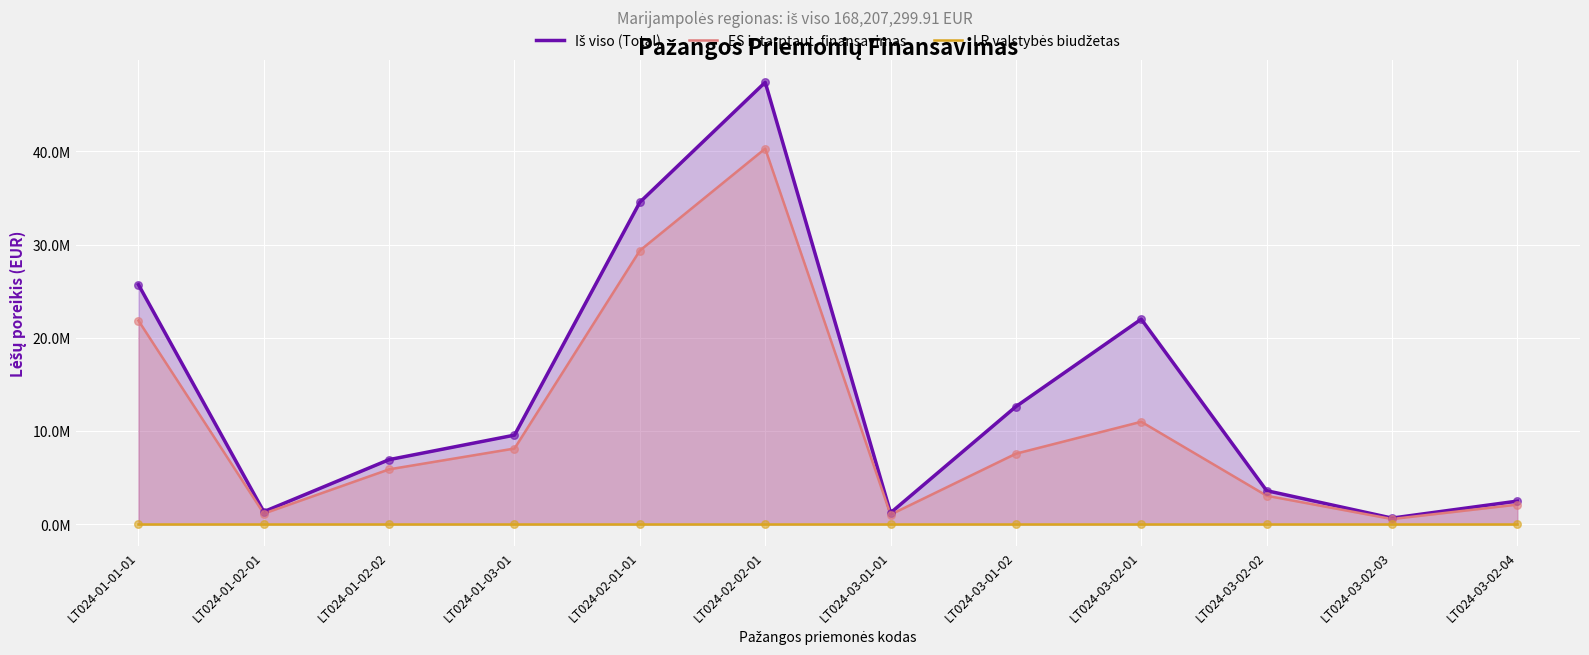

Which series has the largest total across all categories?

Iš viso (Total)